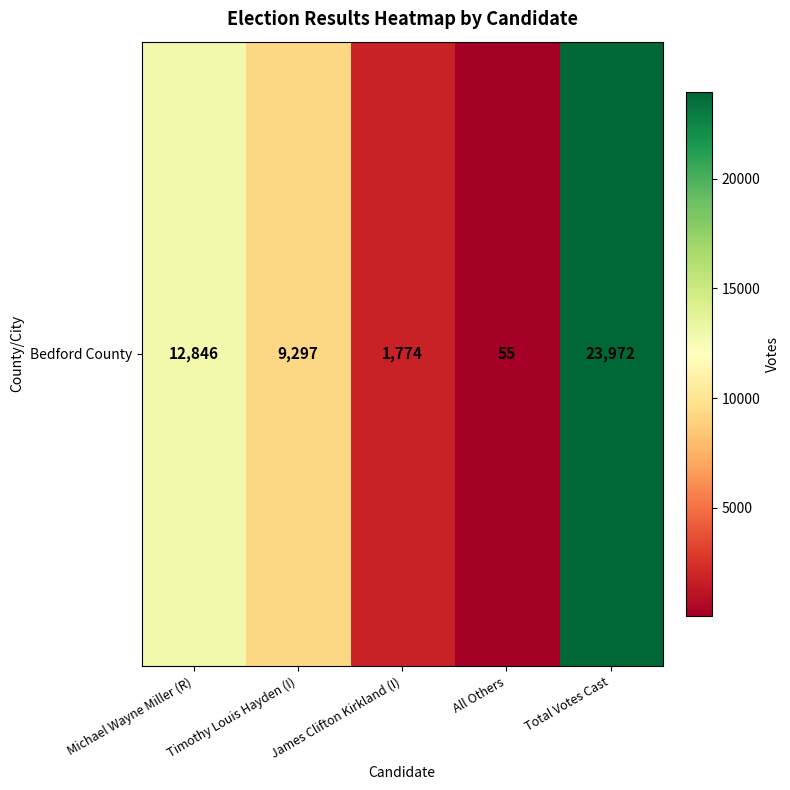

Rank the categories by value from highest to lowest.

Total Votes Cast, Michael Wayne Miller (R), Timothy Louis Hayden (I), James Clifton Kirkland (I), All Others